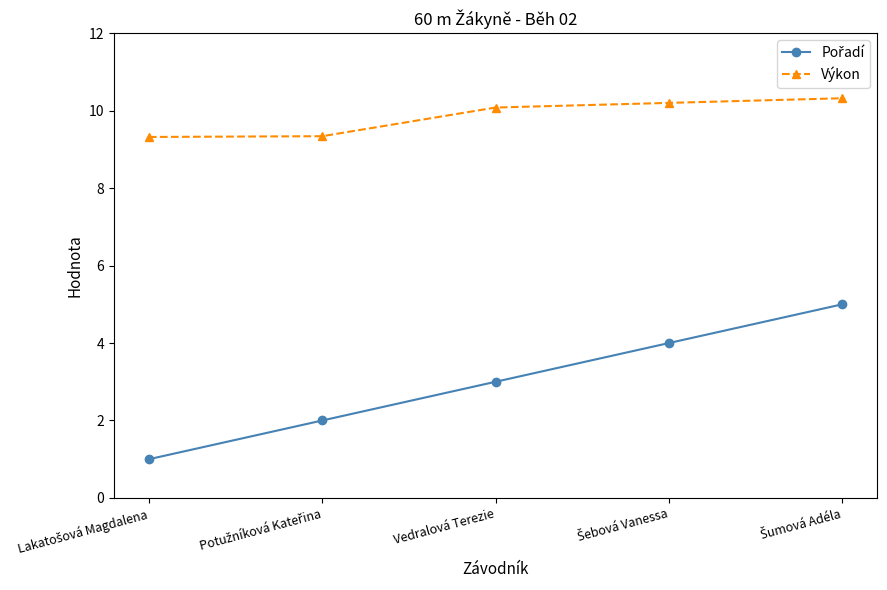

What is the smallest value displayed?

1.0